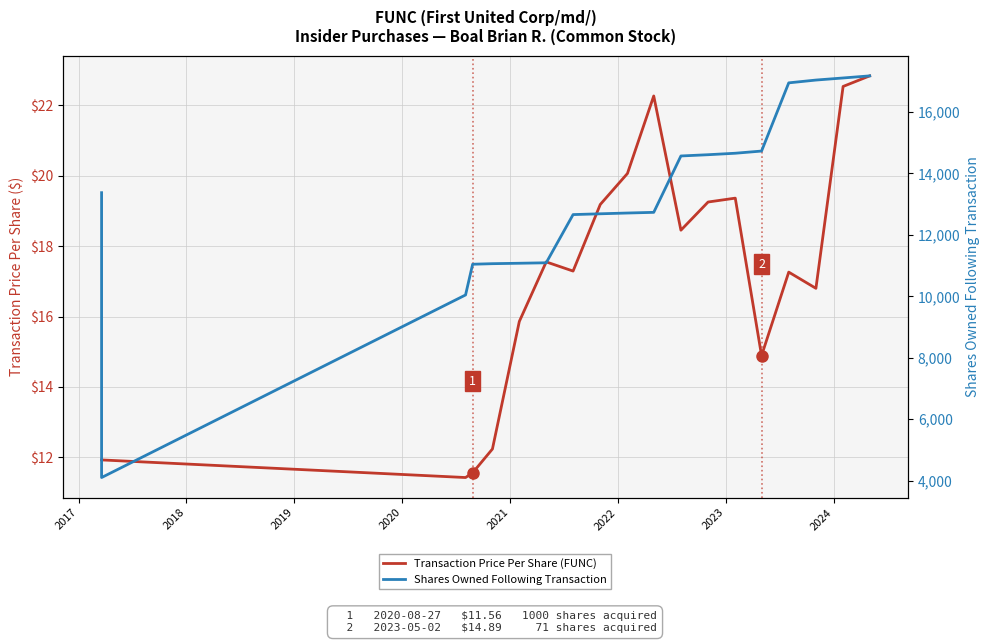

What is the maximum value shown in the chart?

17175.0